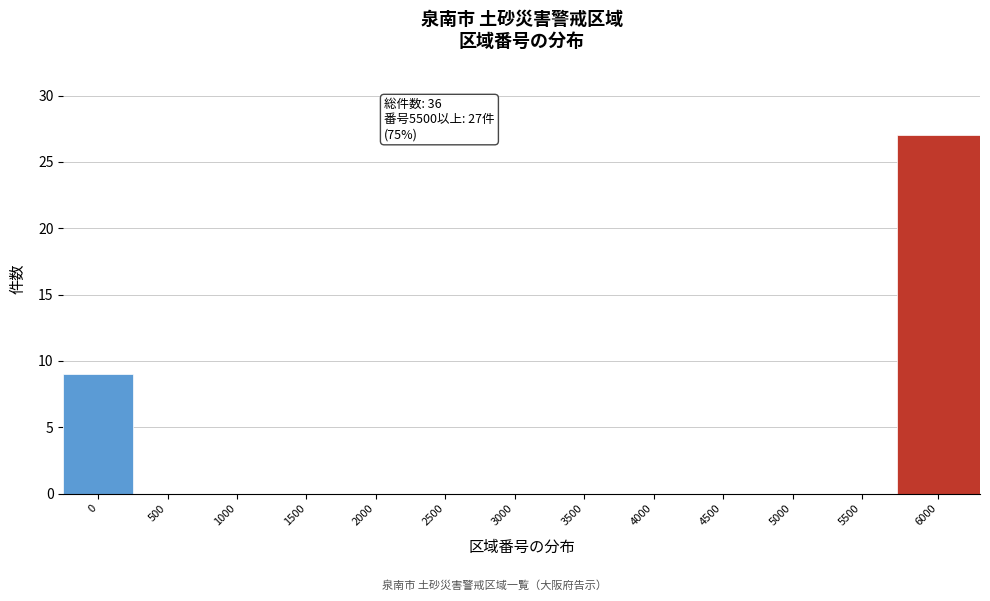

Reading left to right, transcribe all the data shown in this chart.

0=9	500=0	1000=0	1500=0	2000=0	2500=0	3000=0	3500=0	4000=0	4500=0	5000=0	5500=0	6000=27